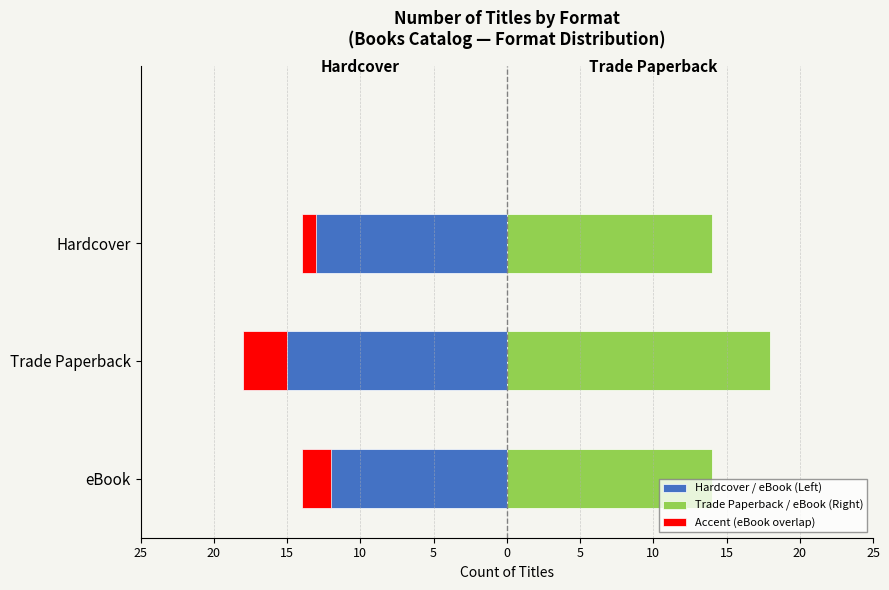

What is the difference between the maximum and minimum values in the Accent (eBook overlap) series?

2